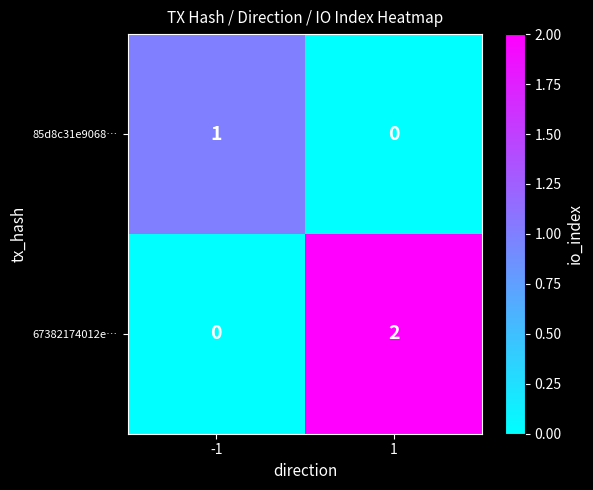

Between -1 and 1, which series saw the biggest shift?

67382174012e…